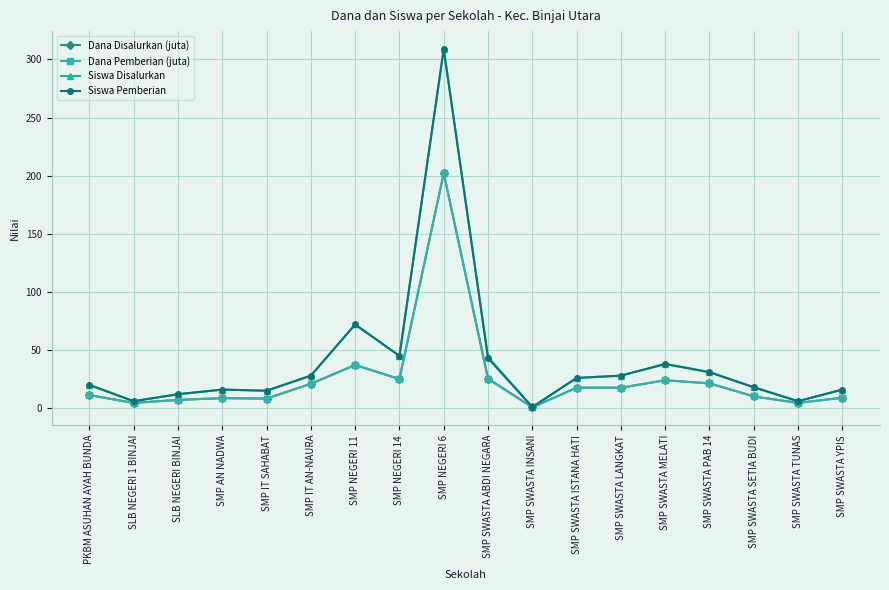

True or false: Siswa Pemberian has more than 1 interior local peaks.

True